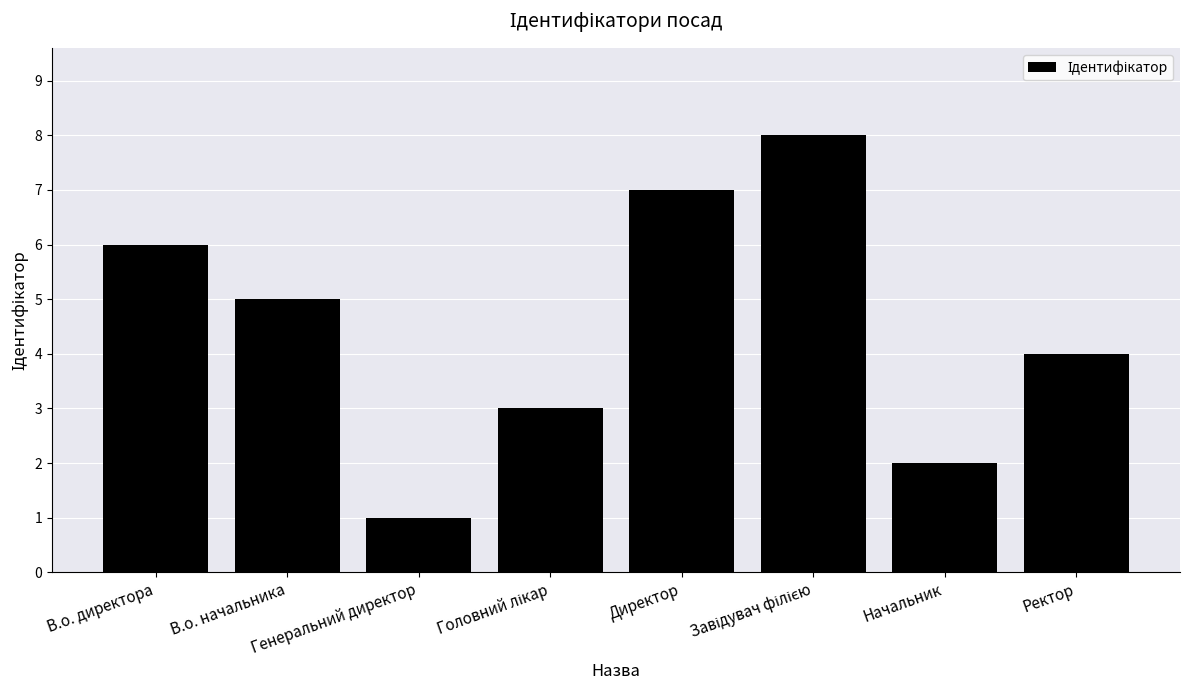

What is the greatest value displayed?

8